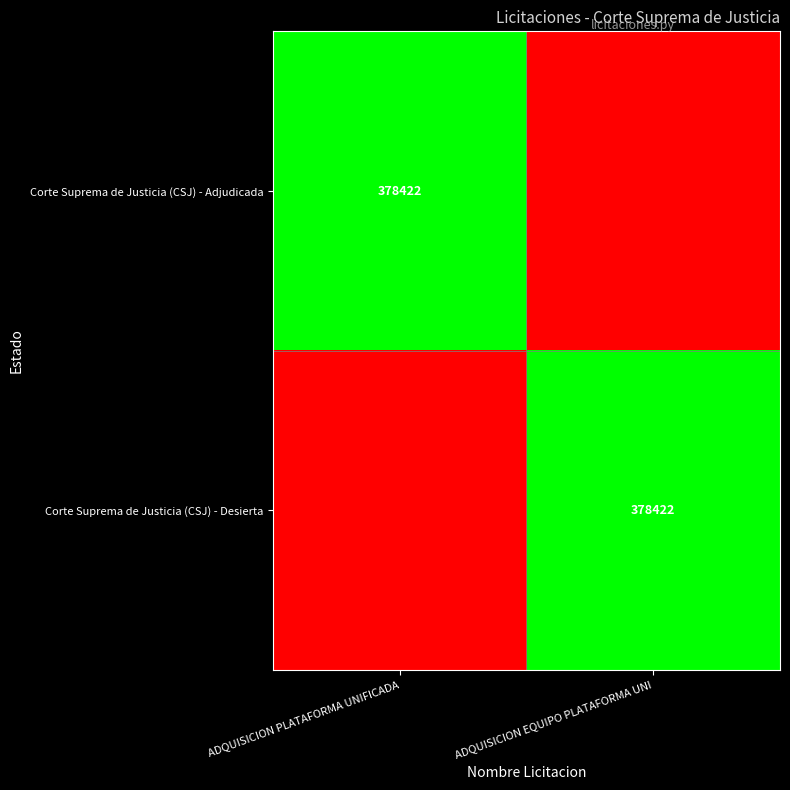

Which category has the lowest value across all series?

ADQUISICION EQUIPO PLATAFORMA UNI